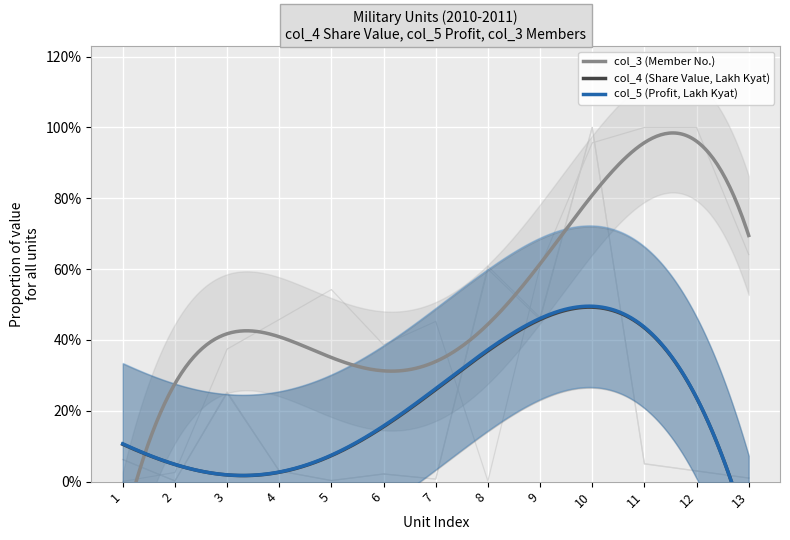

Where is the first local maximum for col_3 (Member No.)?

5